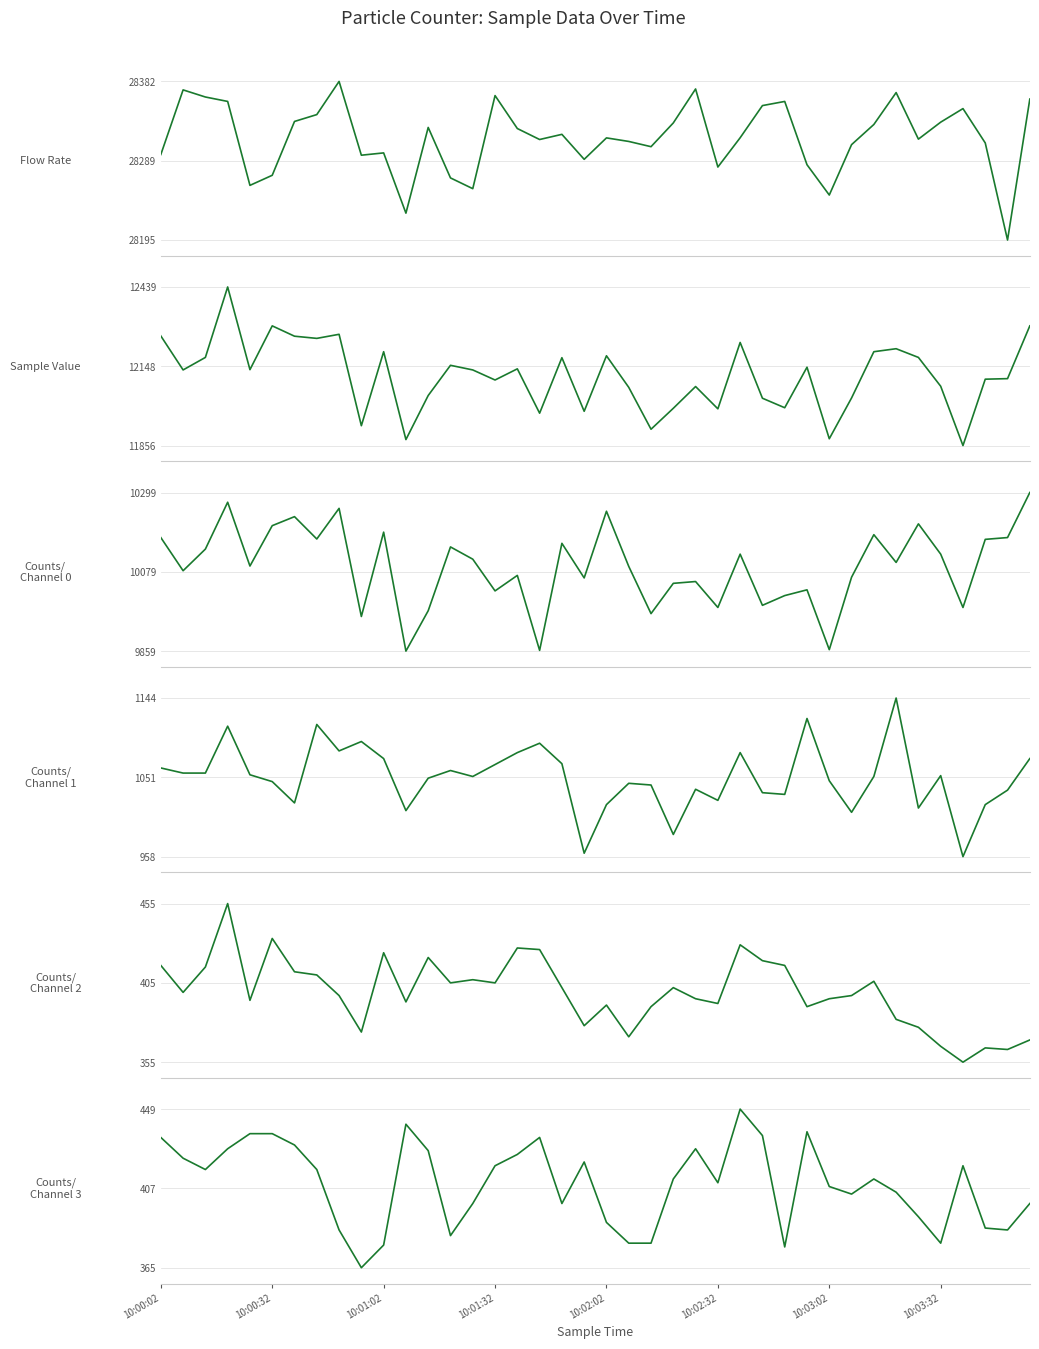

What is the difference between the maximum and minimum values in the Counts/Channel 0 series?

440.0